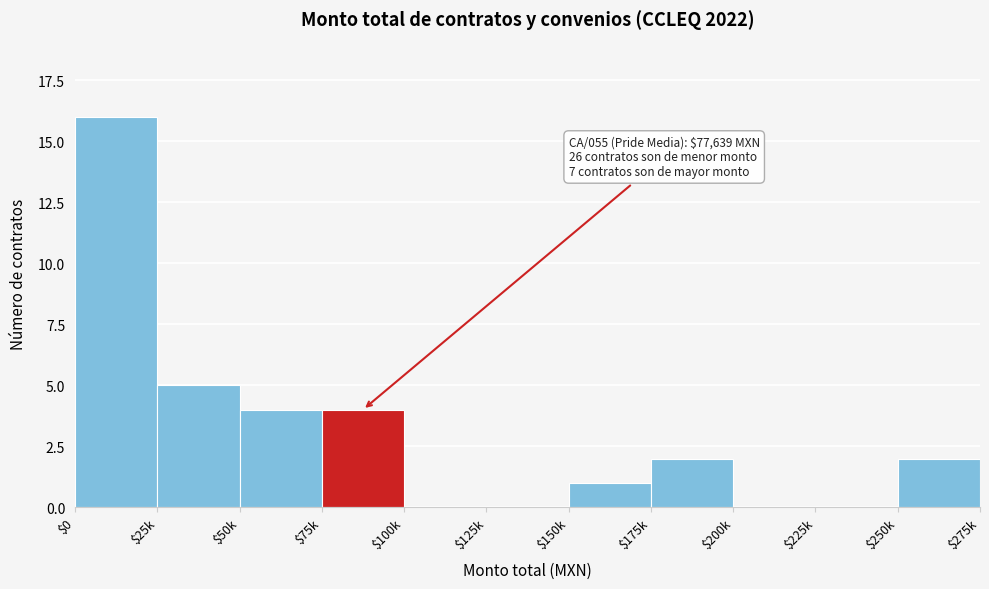

What is the greatest value displayed?

16